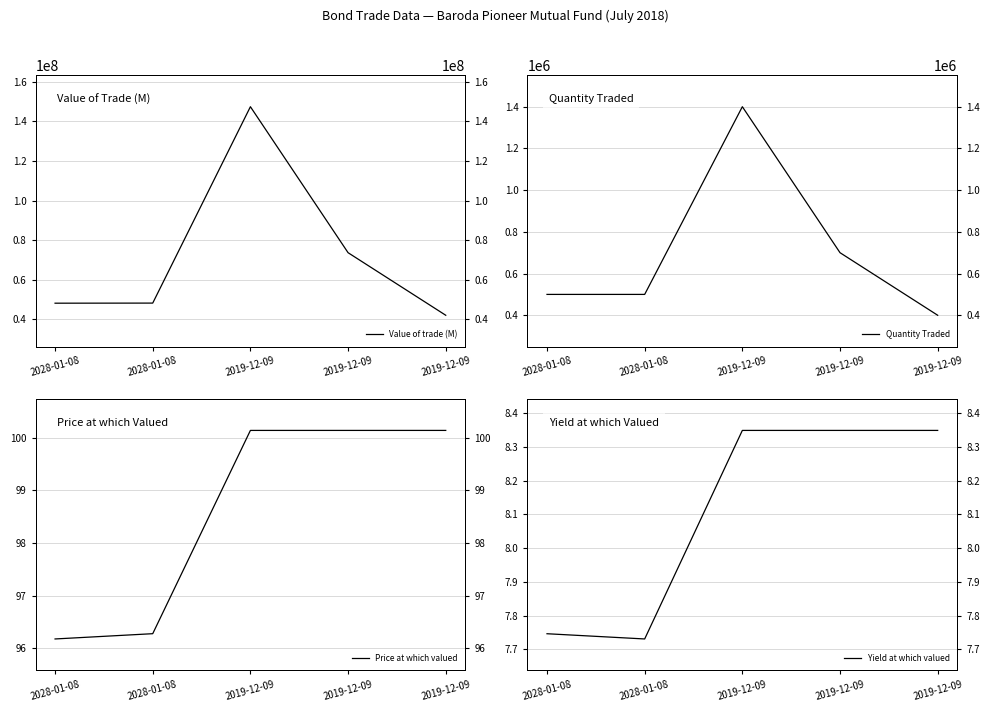

What are all the series names shown in the legend?

Value of trade (M), Quantity Traded, Price at which valued, Yield at which valued